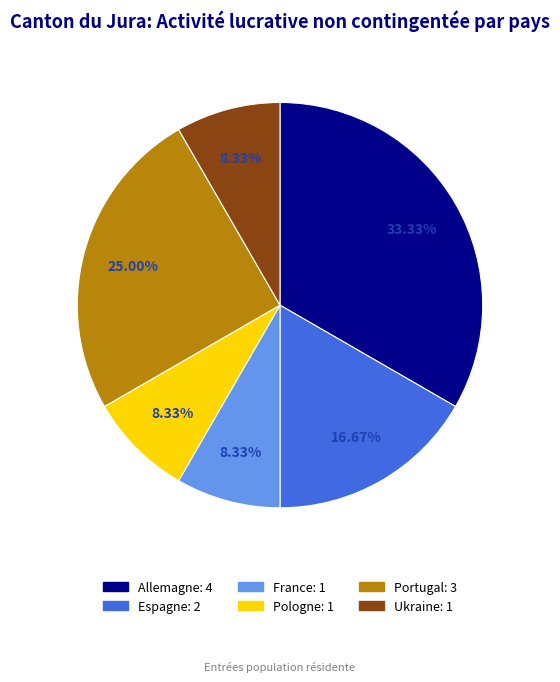

To the nearest percent, what is the average slice percentage?

17%